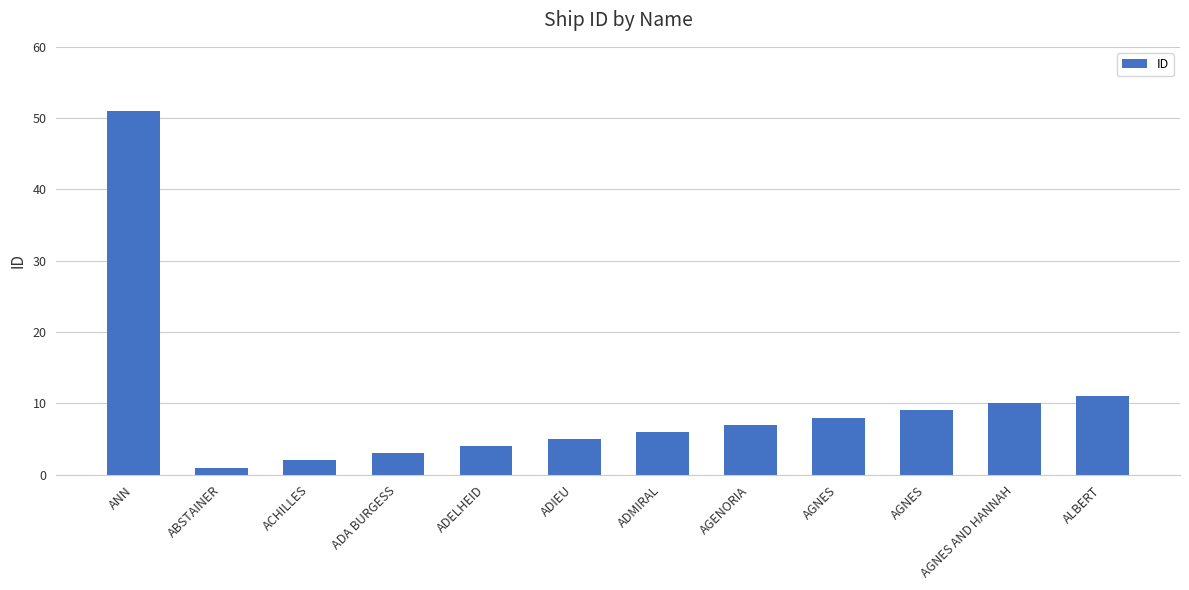

Are the bars grouped side by side (vs. stacked)?

No